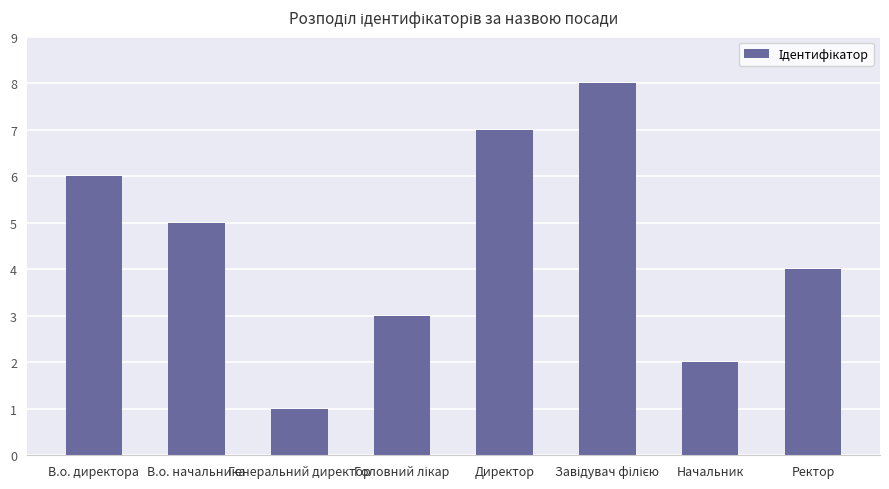

Reading left to right, extract all data points from this chart.

6	5	1	3	7	8	2	4